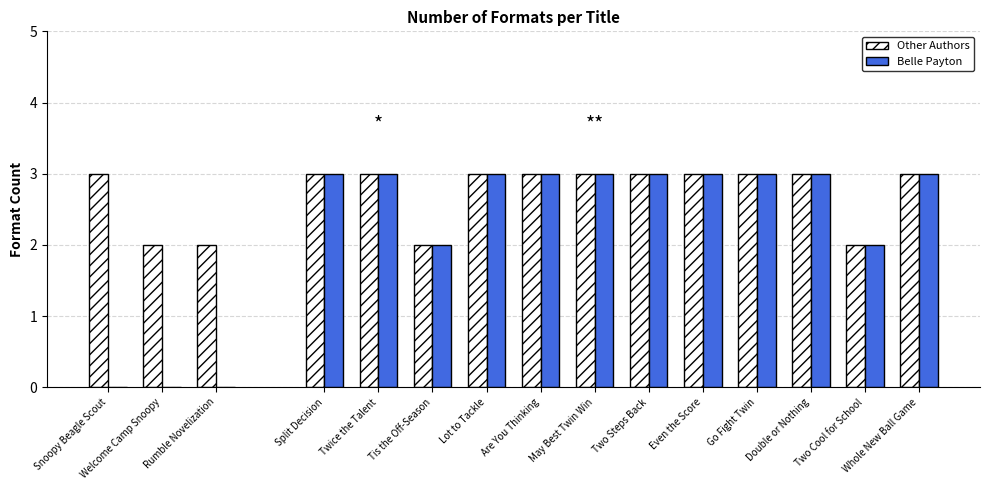

The value of Other Authors at Welcome Camp Snoopy is 0. True or false?

False